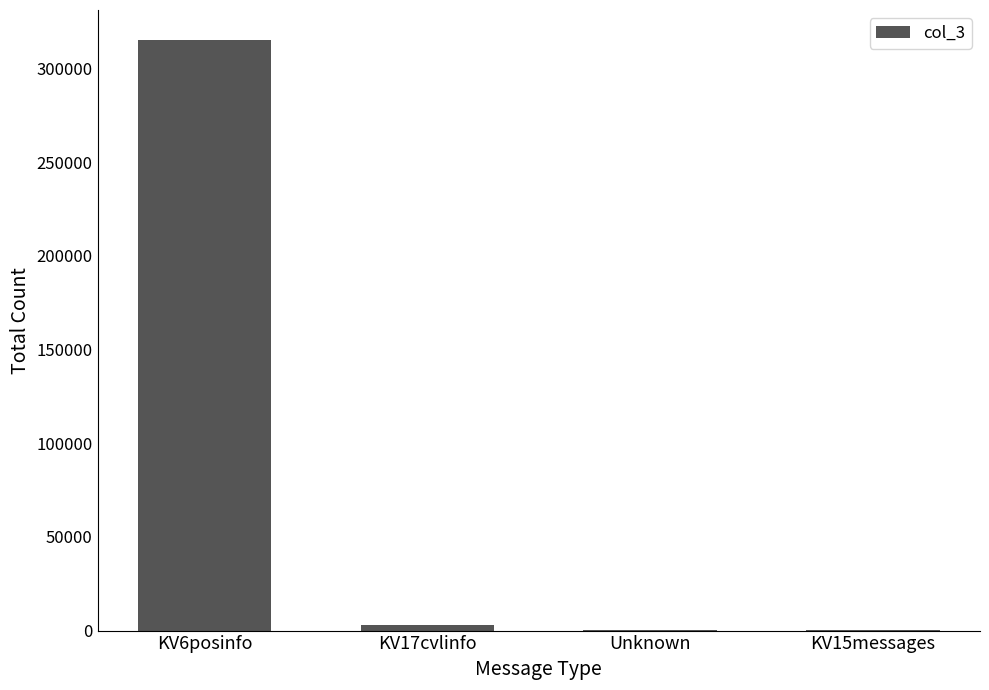

What is the sum of all values?

318944